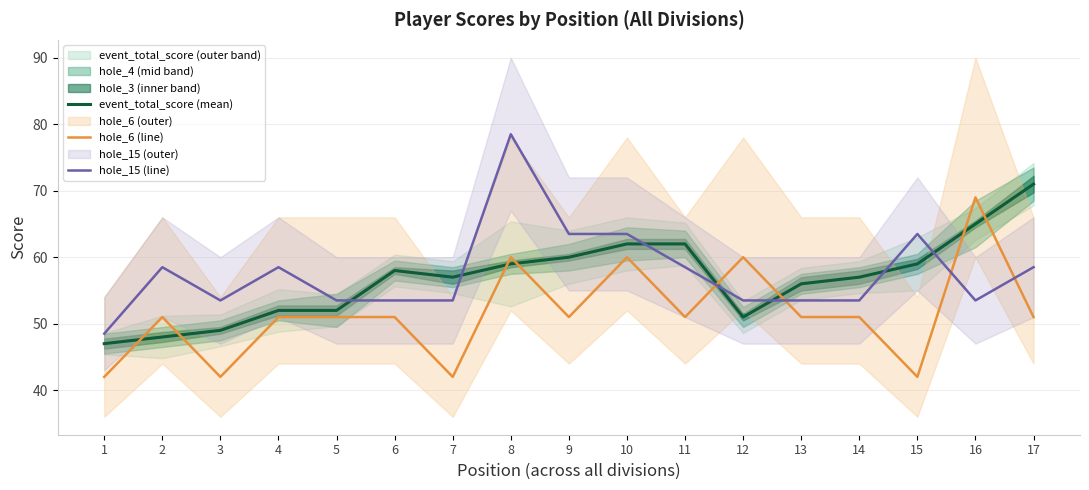

At how many categories does at least one series exceed 54?

14